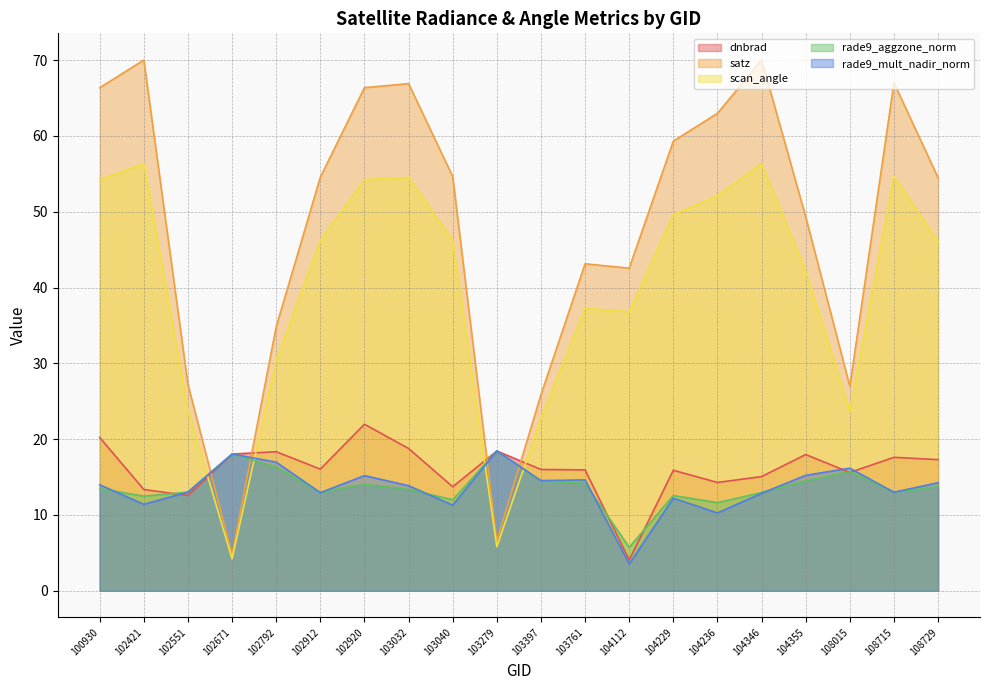

What is the value of the rade9_aggzone_norm point at the 18th from the left?

15.7